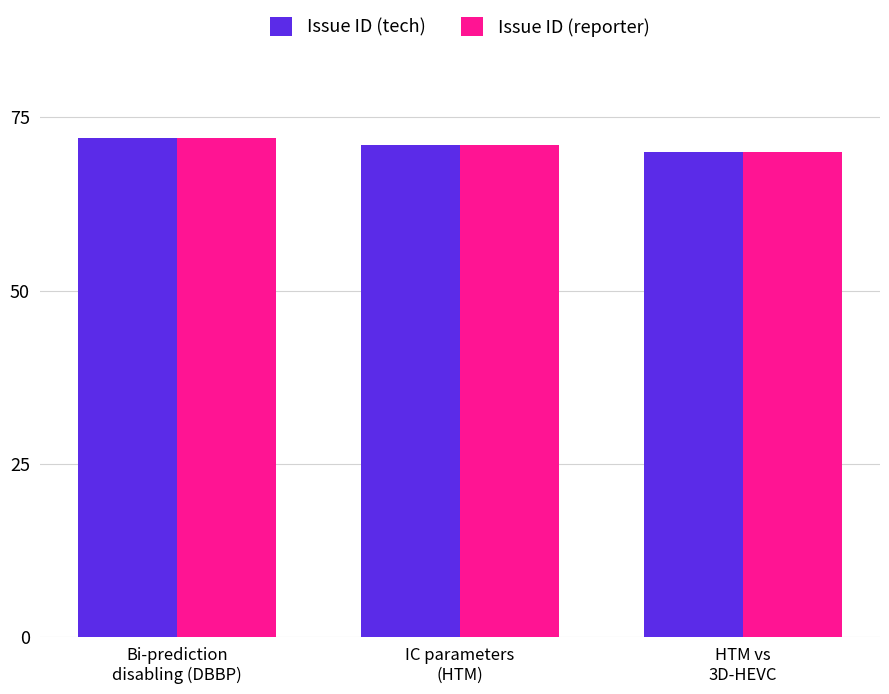

The Issue ID (reporter) series shows 71 at IC parameters
(HTM). True or false?

True